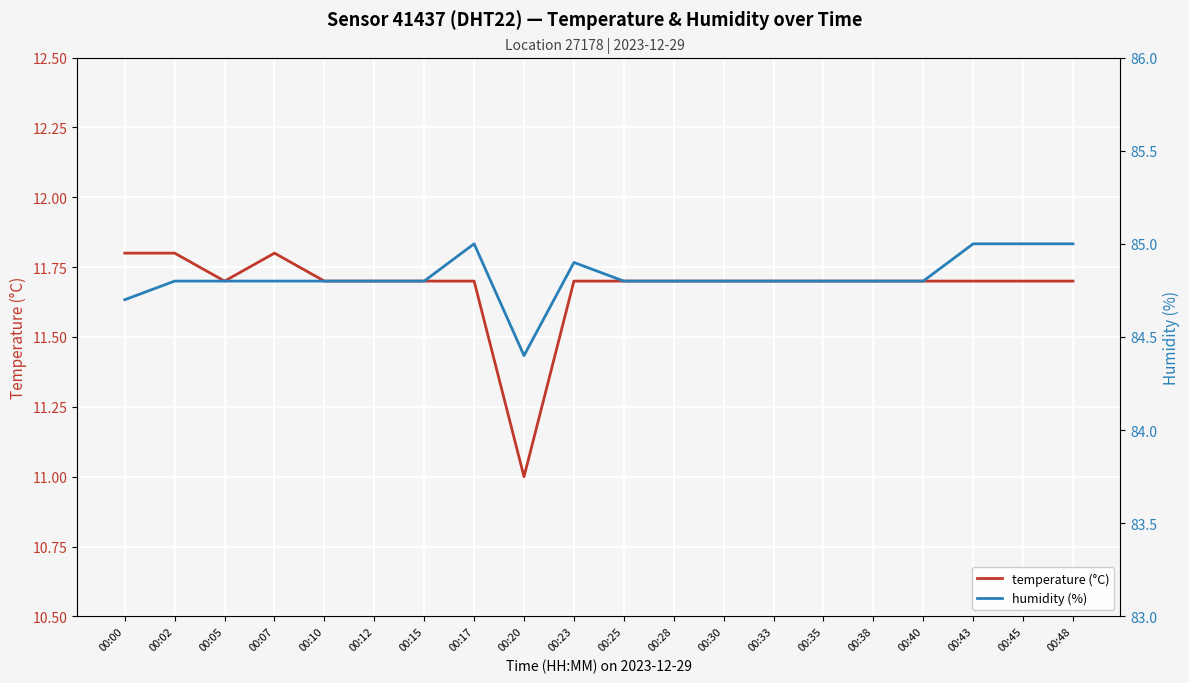

Which series has the largest range (max minus min)?

temperature (°C)